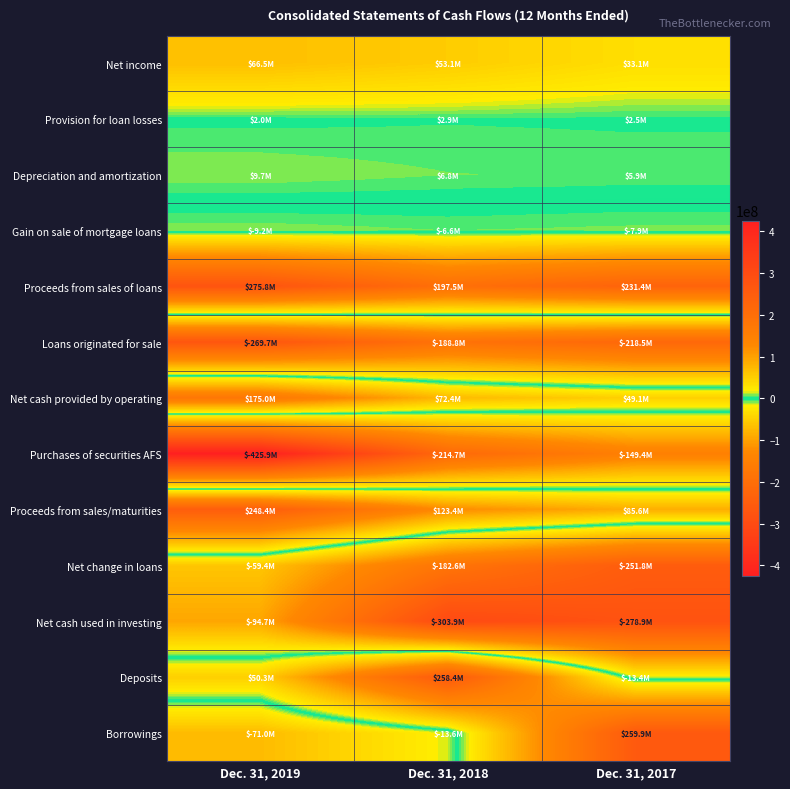

Rank the series at Dec. 31, 2017 from highest to lowest value.

Borrowings, Proceeds from sales of loans, Proceeds from sales/maturities, Net cash provided by operating, Net income, Depreciation and amortization, Provision for loan losses, Gain on sale of mortgage loans, Deposits, Purchases of securities AFS, Loans originated for sale, Net change in loans, Net cash used in investing